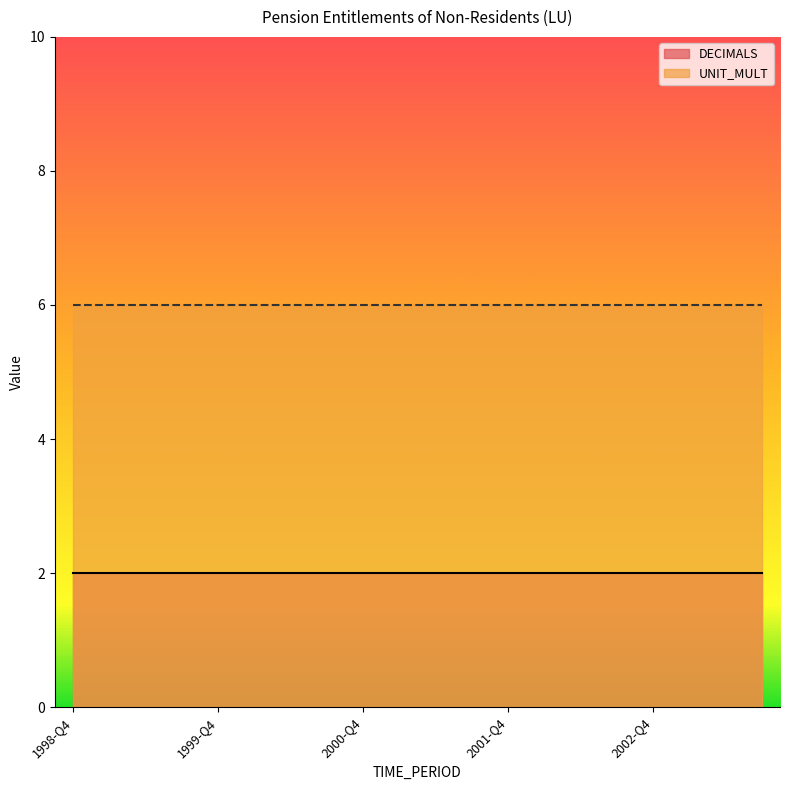

What is the total value across all series at 1999-Q2?

8